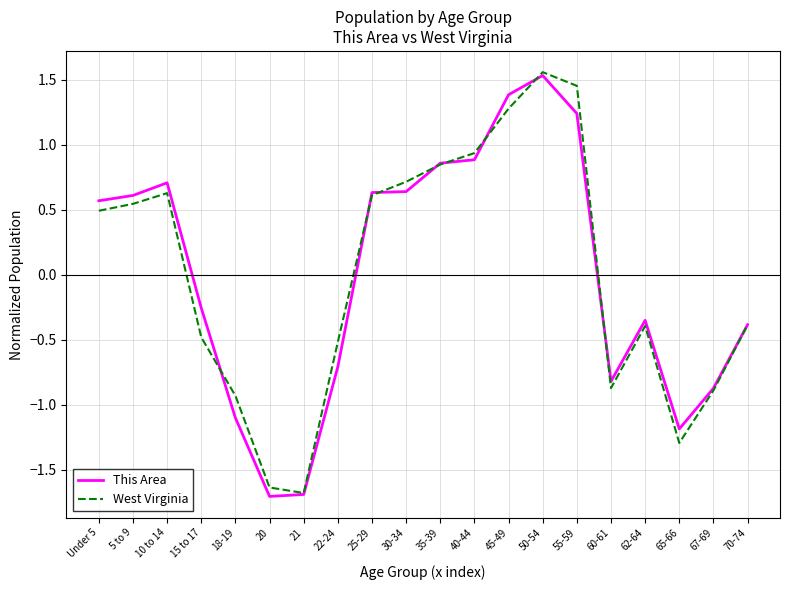

What is the minimum value shown in the chart?

-1.7